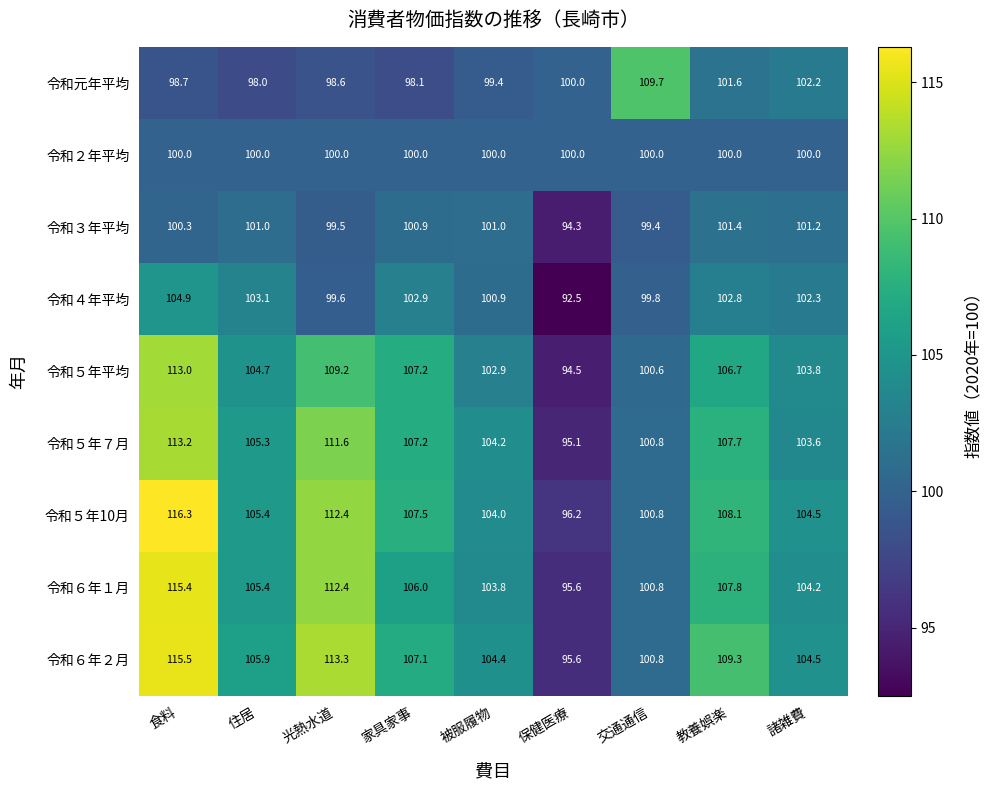

Which series has the widest spread of values?

令和５年10月